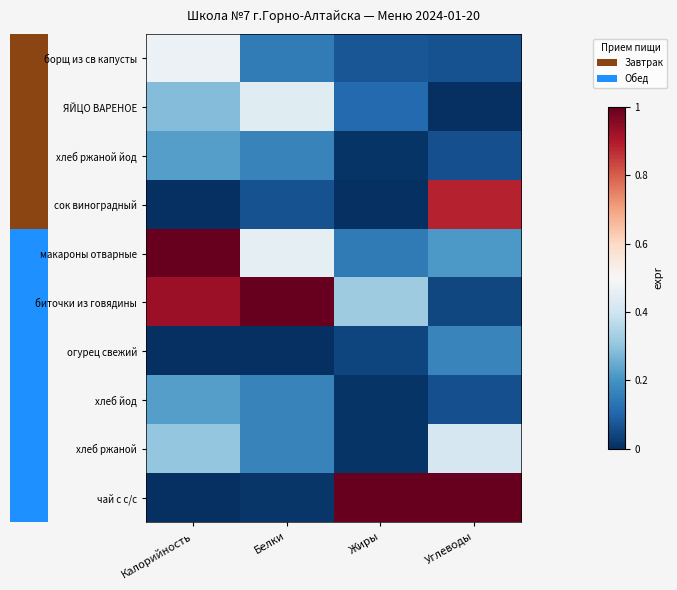

Reading left to right, what are all the values shown in this chart?

борщ из св капусты: Калорийность=0.5	Белки=0.2	Жиры=0.1	Углеводы=0.1
ЯЙЦО ВАРЕНОЕ: Калорийность=0.3	Белки=0.4	Жиры=0.1	Углеводы=0.0
хлеб ржаной йод: Калорийность=0.2	Белки=0.2	Жиры=0.0	Углеводы=0.1
сок виноградный: Калорийность=0.0	Белки=0.1	Жиры=0.0	Углеводы=0.9
макароны отварные: Калорийность=1.0	Белки=0.5	Жиры=0.1	Углеводы=0.2
биточки из говядины: Калорийность=0.9	Белки=1.0	Жиры=0.3	Углеводы=0.0
огурец свежий: Калорийность=0.0	Белки=0.0	Жиры=0.0	Углеводы=0.2
хлеб йод: Калорийность=0.2	Белки=0.2	Жиры=0.0	Углеводы=0.1
хлеб ржаной: Калорийность=0.3	Белки=0.2	Жиры=0.0	Углеводы=0.4
чай с с/с: Калорийность=0.0	Белки=0.0	Жиры=1.0	Углеводы=1.0